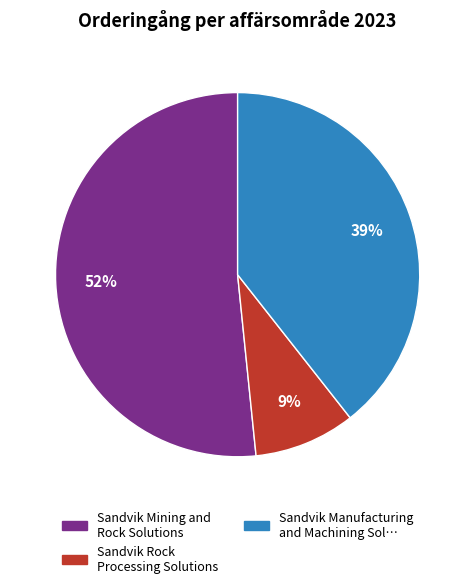

Count the number of slices in the pie.

3